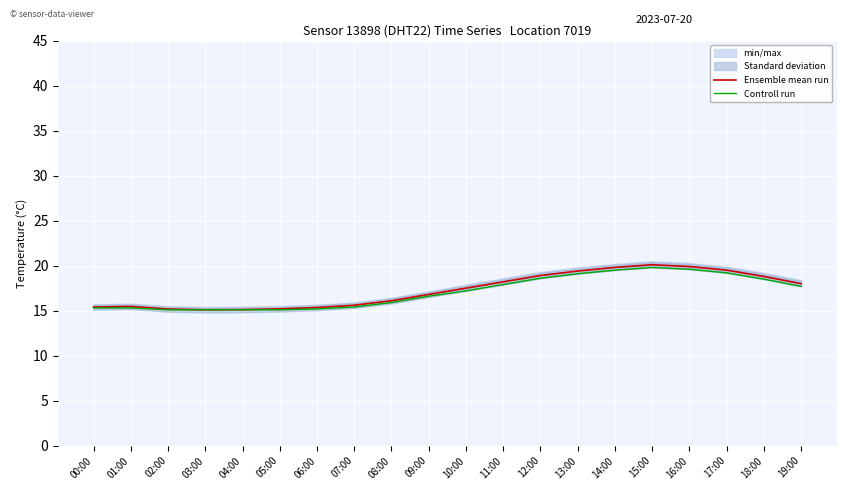

Where is Controll run nearest to the value 17?

10:00